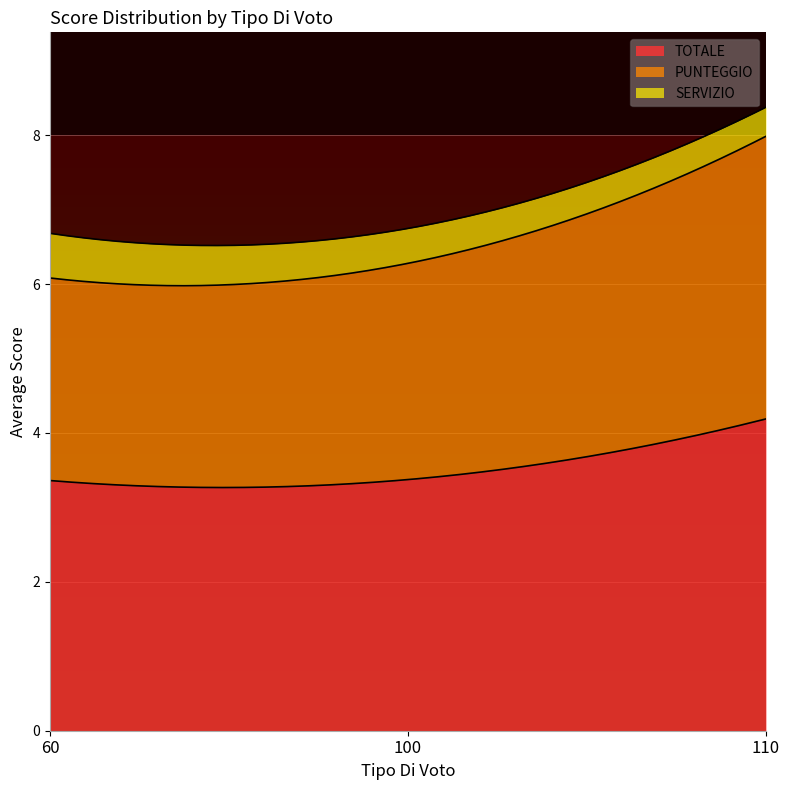

What is the total value across all series at 60?

6.7